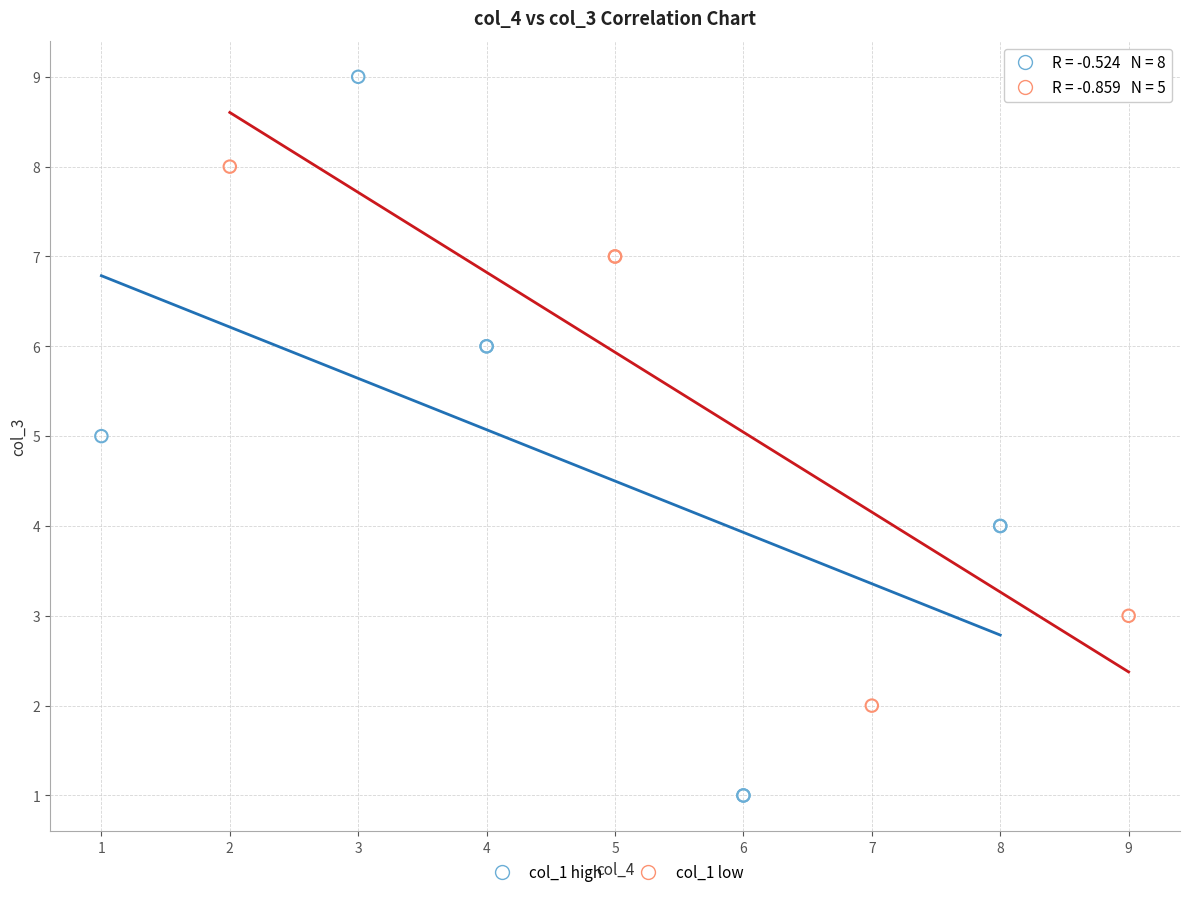

Which series has the largest Y range (max minus min)?

col_1 high